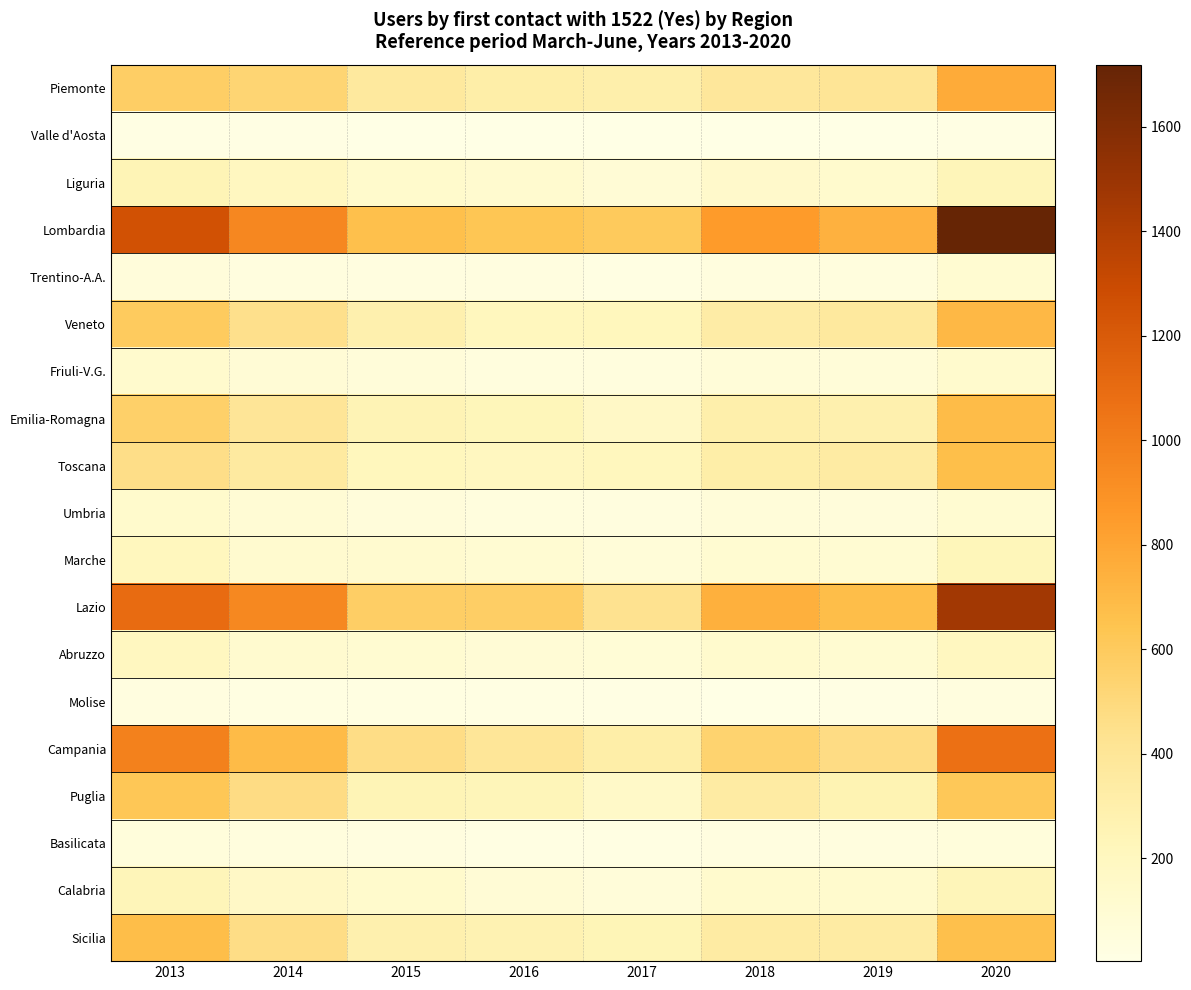

Rank the series at 2017 from lowest to highest value.

Valle d'Aosta, Molise, Trentino-A.A., Basilicata, Umbria, Friuli-V.G., Calabria, Marche, Abruzzo, Liguria, Puglia, Emilia-Romagna, Toscana, Veneto, Sicilia, Piemonte, Campania, Lazio, Lombardia